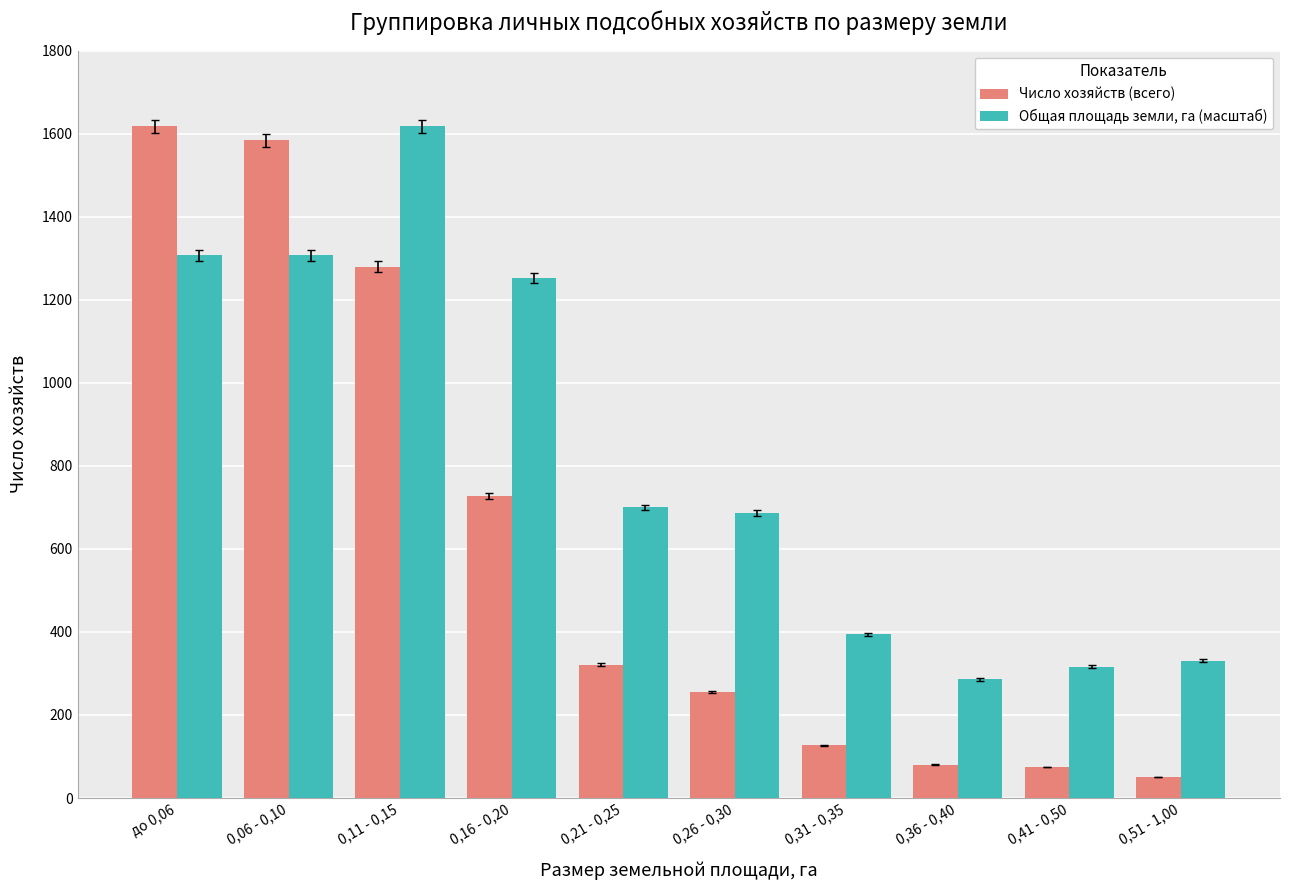

What position from the right is 0,06 - 0,10?

9